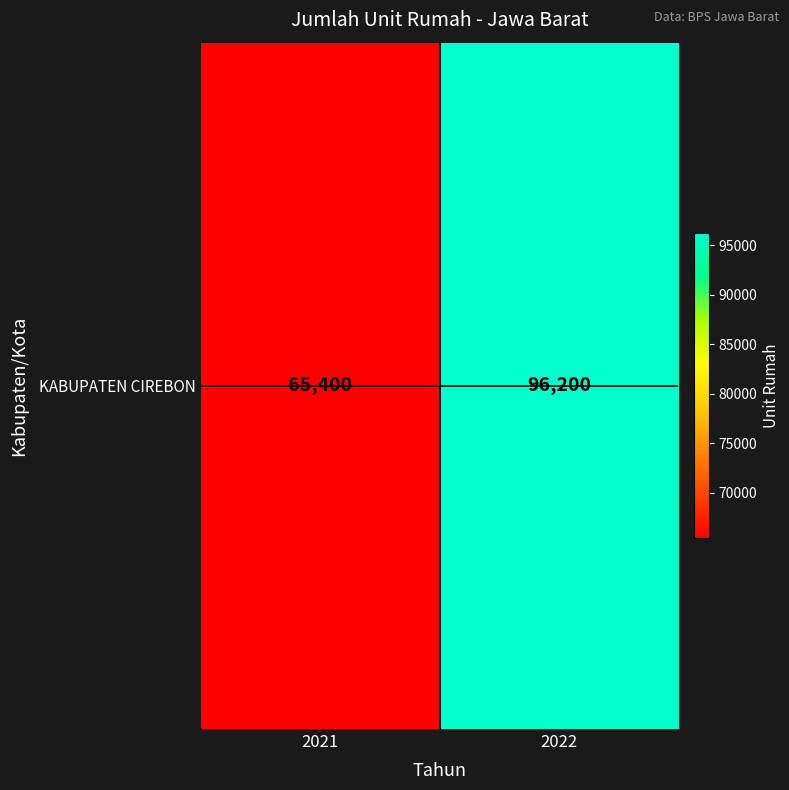

The chart shows a value of 153237 at 2022. True or false?

False